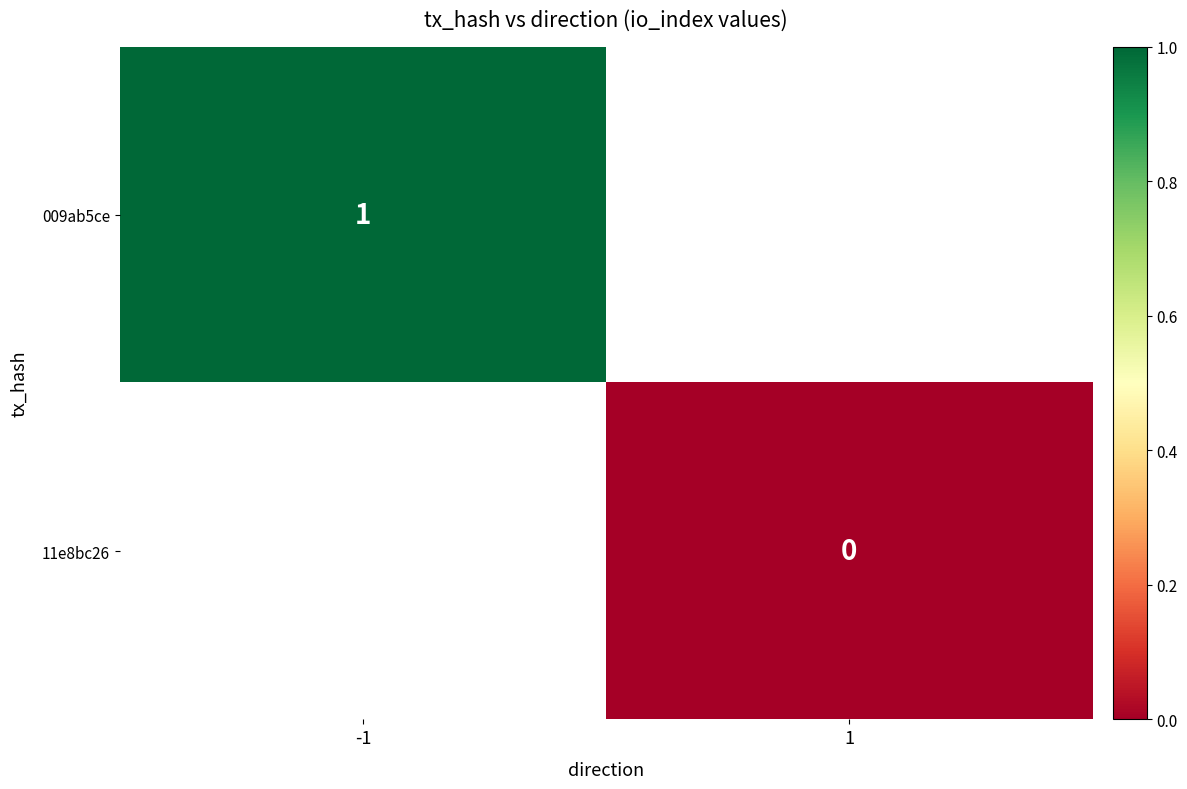

The 009ab5ce series shows 1 at -1. True or false?

True